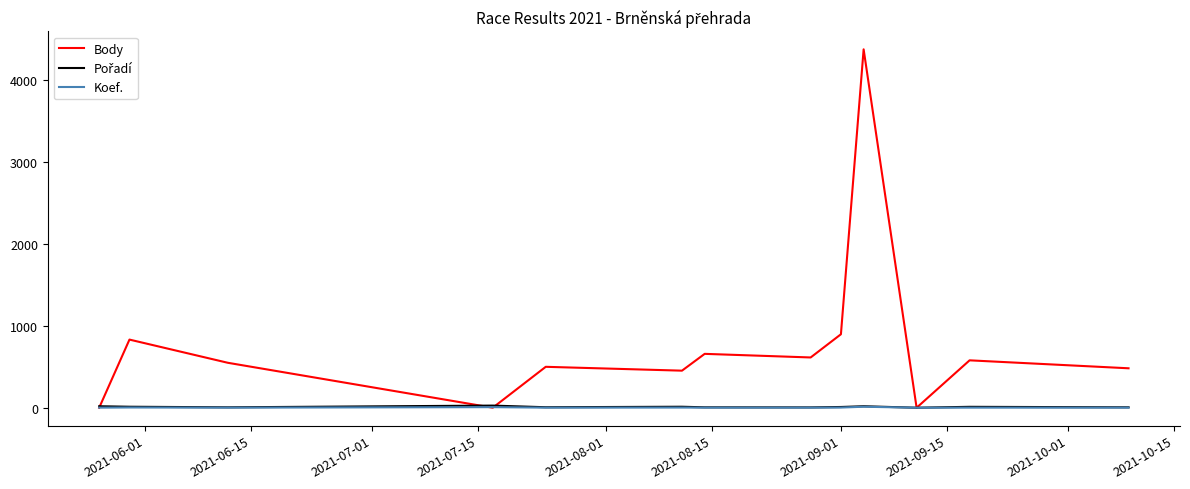

Is this an area chart (filled region under the line)?

No